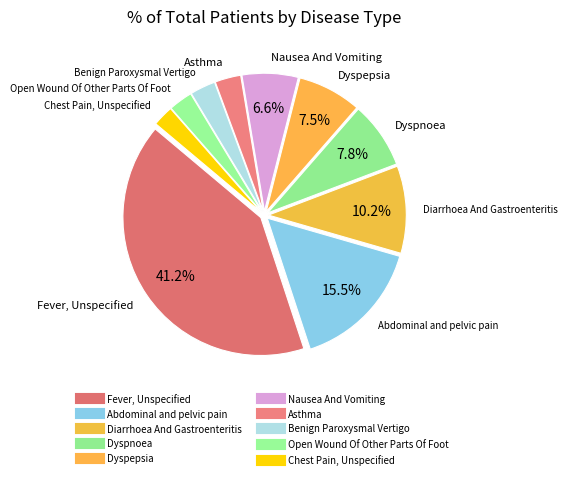

What is the change in value from Dyspepsia to Asthma?

-257